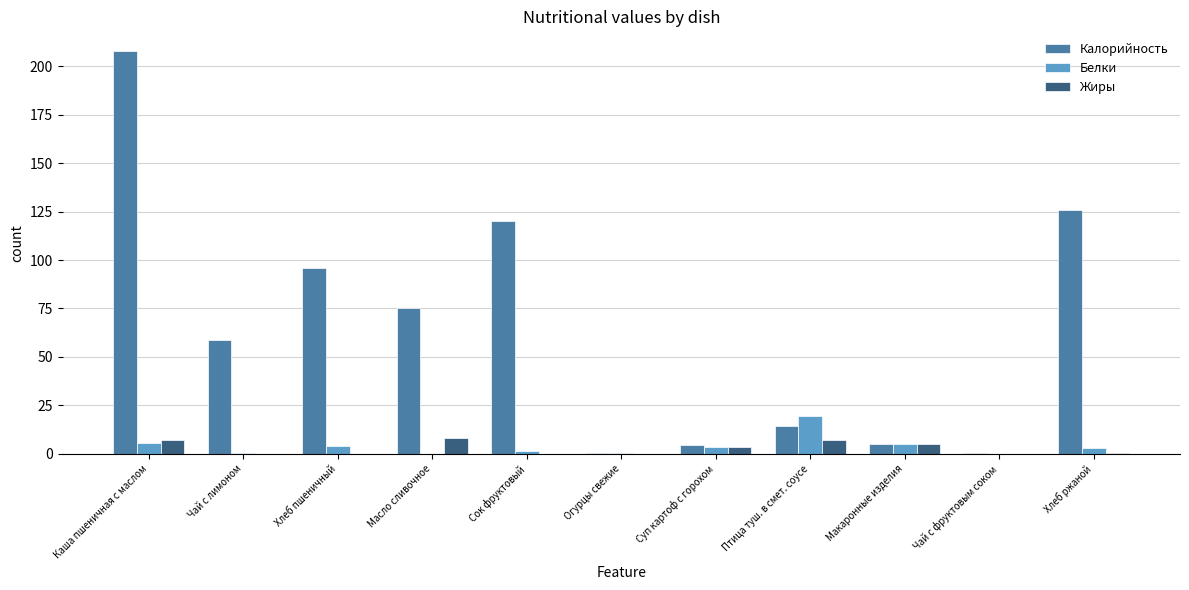

Which series changed the most between Каша пшеничная с маслом and Чай с фруктовым соком?

Калорийность